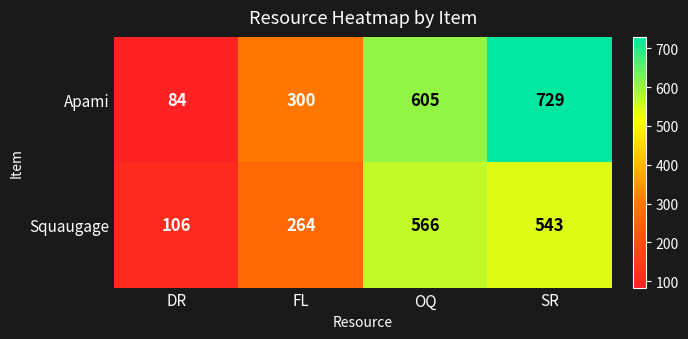

At which label does Squaugage first exceed 543?

OQ